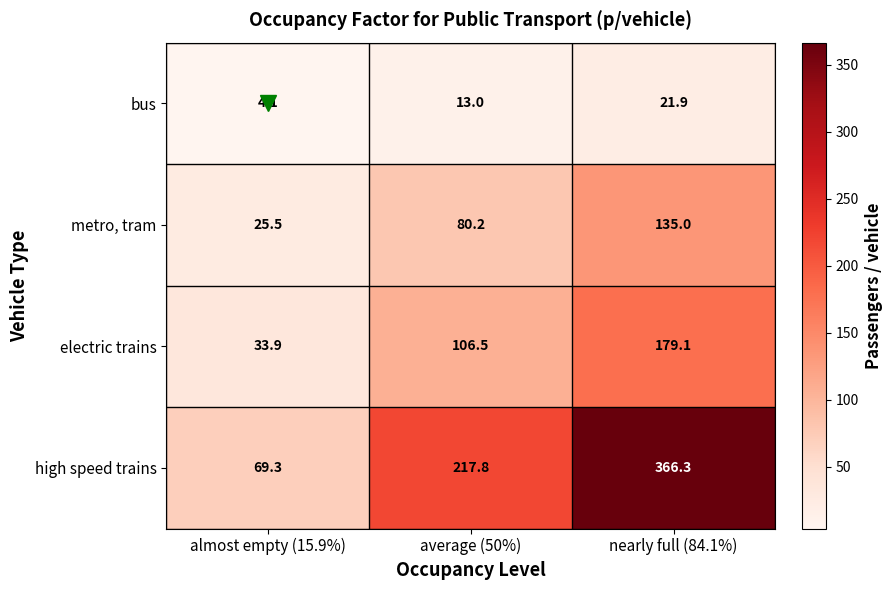

The value of bus at average (50%) is 13.0. True or false?

True